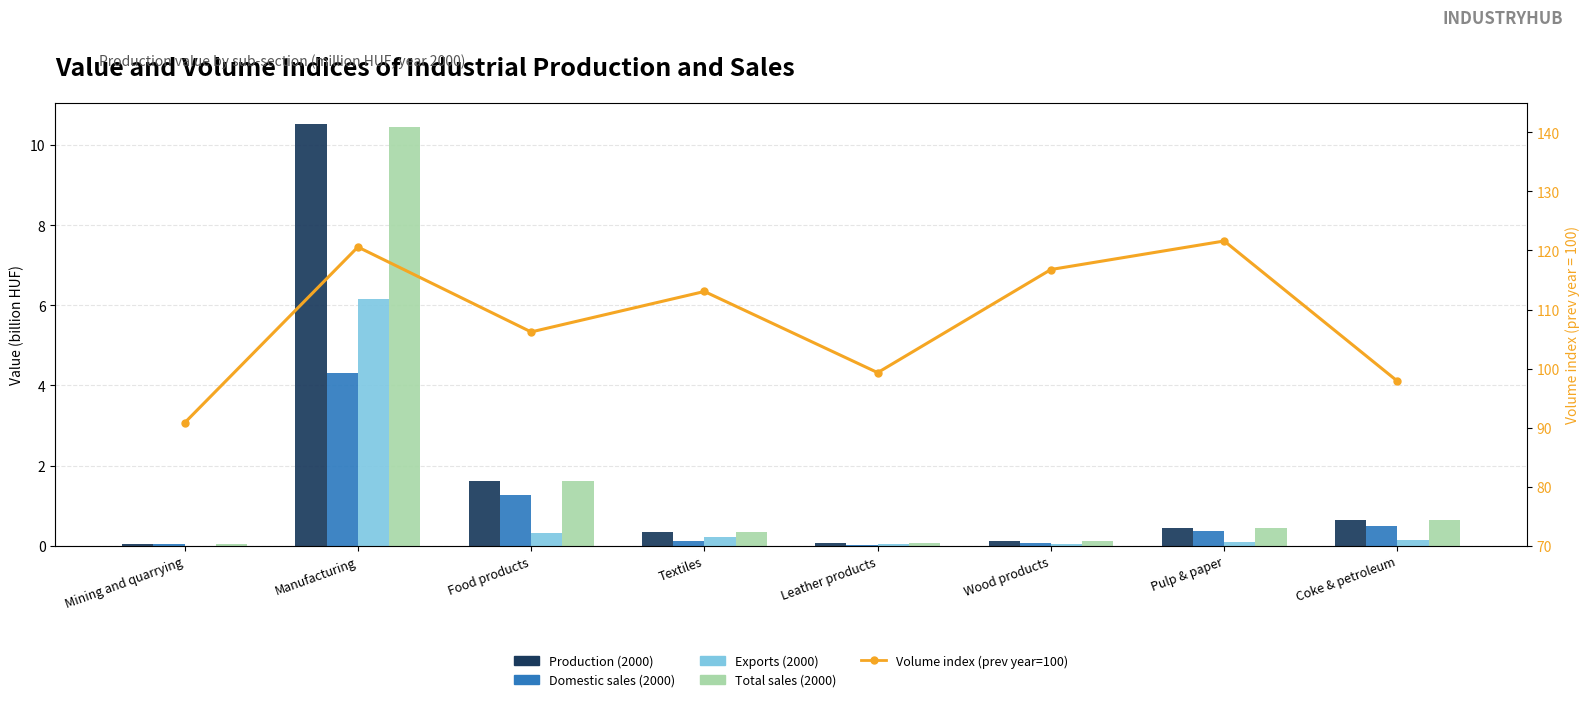

True or false: Volume index (prev year=100) has a value of 48.0 at Manufacturing.

False